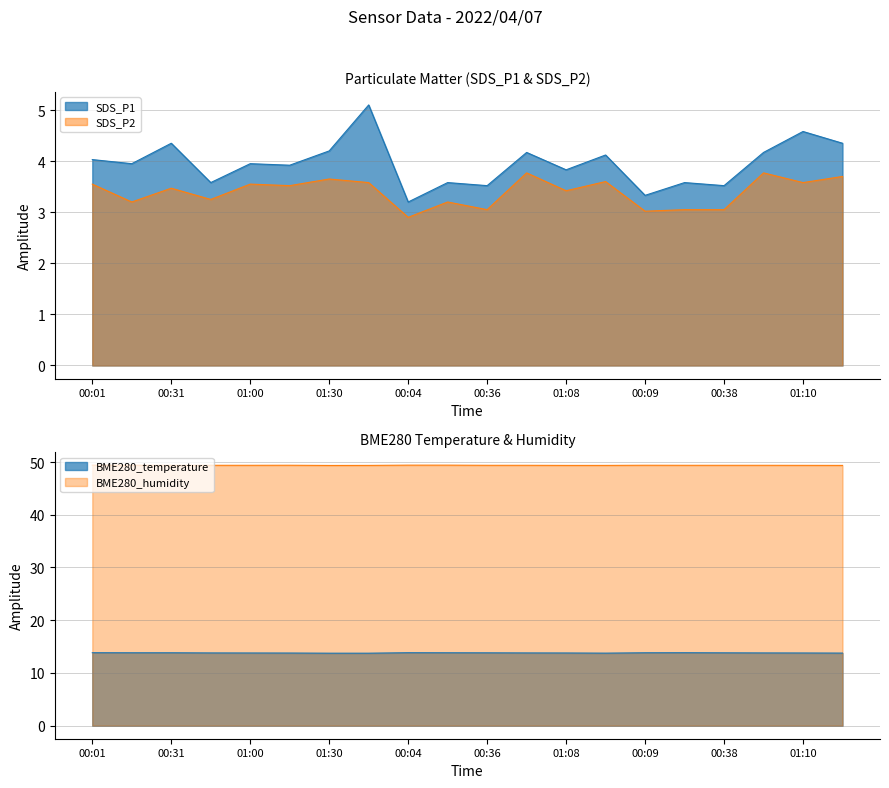

True or false: BME280_humidity and SDS_P1 cross at least once.

False